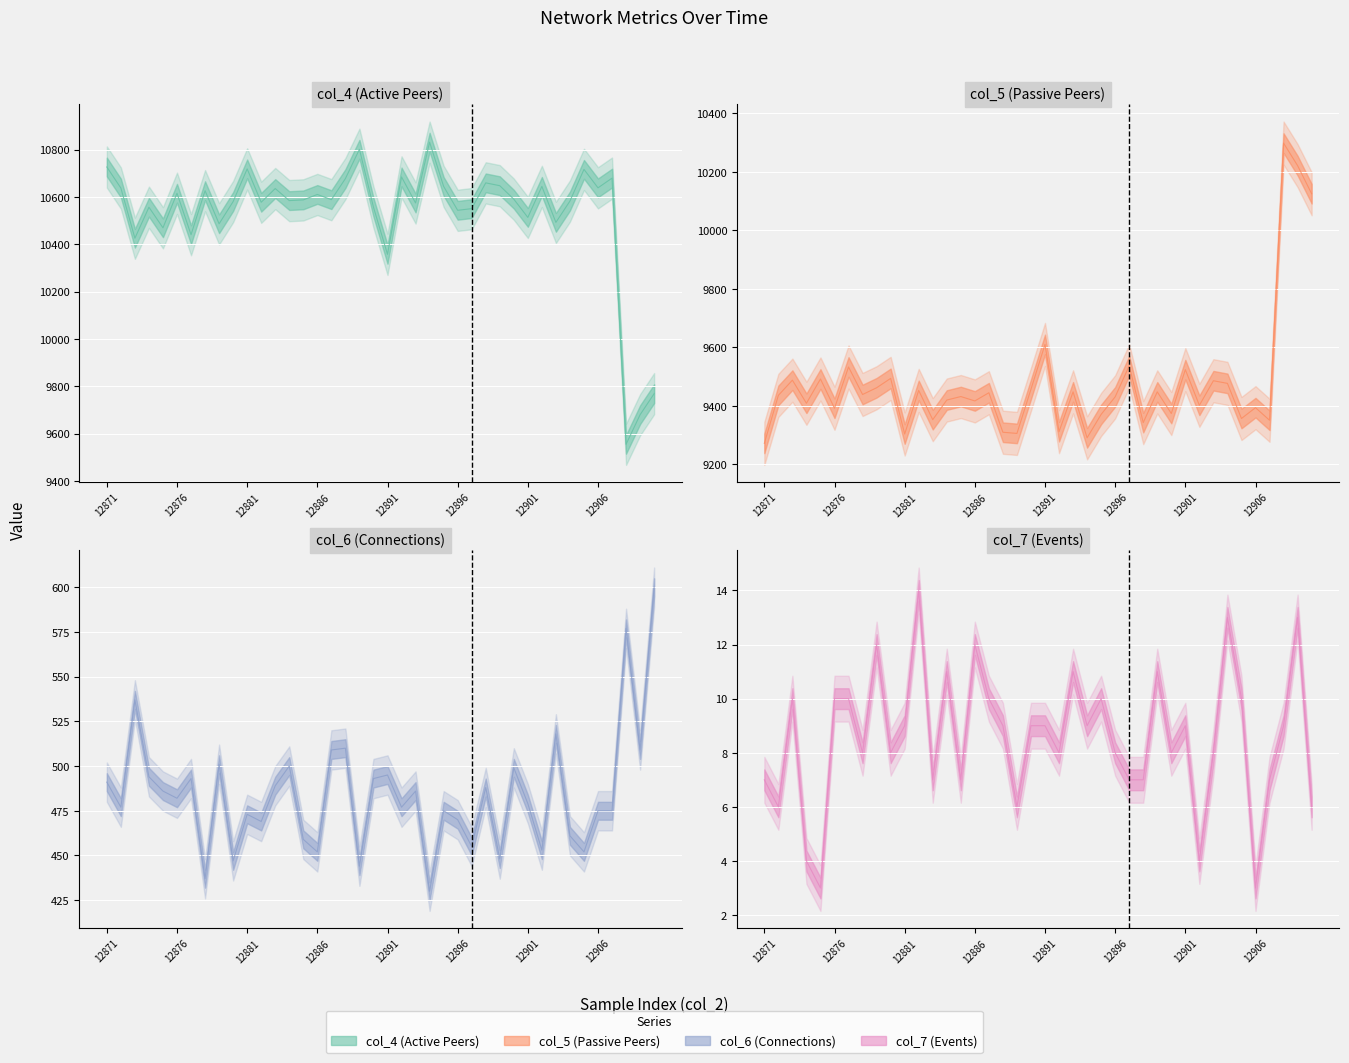

What is the value of the col_4 point at the 19th from the left?

10802